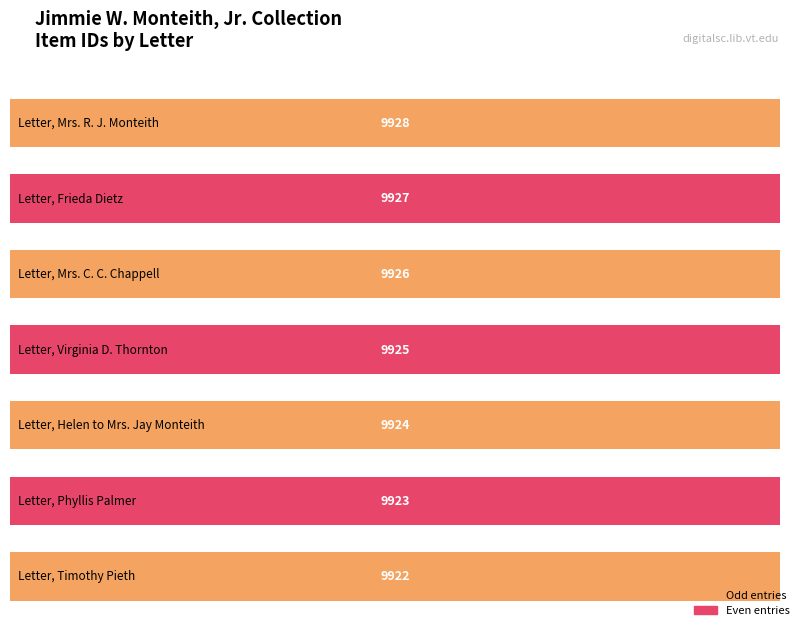

What is the approximate value at Letter, Mrs. C. C. Chappell?

9926